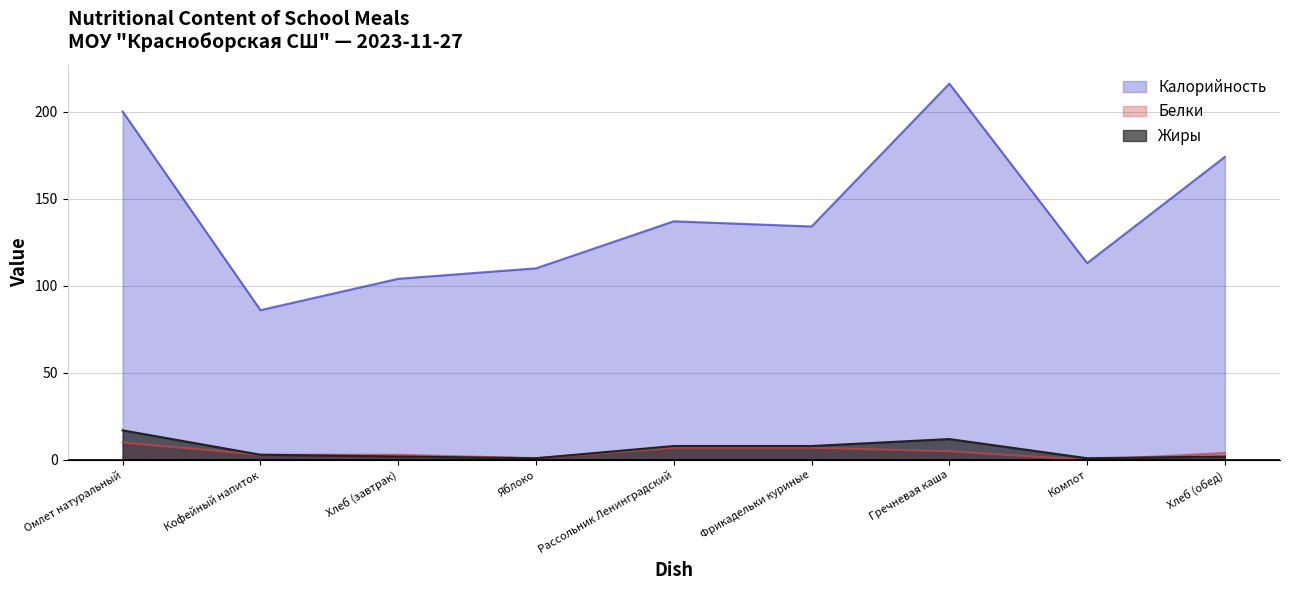

Which label corresponds to the smallest value in the chart?

Компот